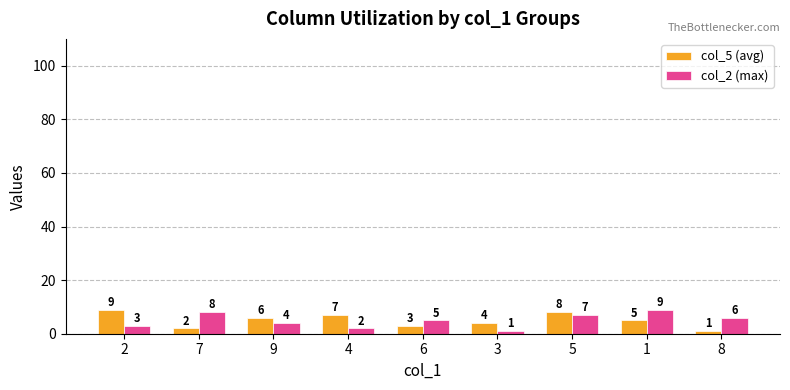

Where does the col_2 (max) series first go above 5?

7